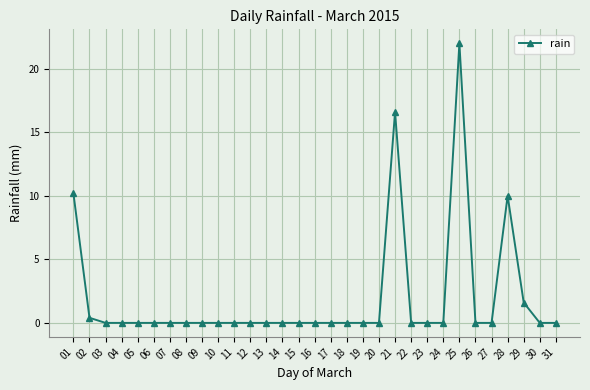

Reading left to right, what are all the values shown in this chart?

01=10.2	02=0.4	03=0.0	04=0.0	05=0.0	06=0.0	07=0.0	08=0.0	09=0.0	10=0.0	11=0.0	12=0.0	13=0.0	14=0.0	15=0.0	16=0.0	17=0.0	18=0.0	19=0.0	20=0.0	21=16.6	22=0.0	23=0.0	24=0.0	25=22.0	26=0.0	27=0.0	28=10.0	29=1.6	30=0.0	31=0.0